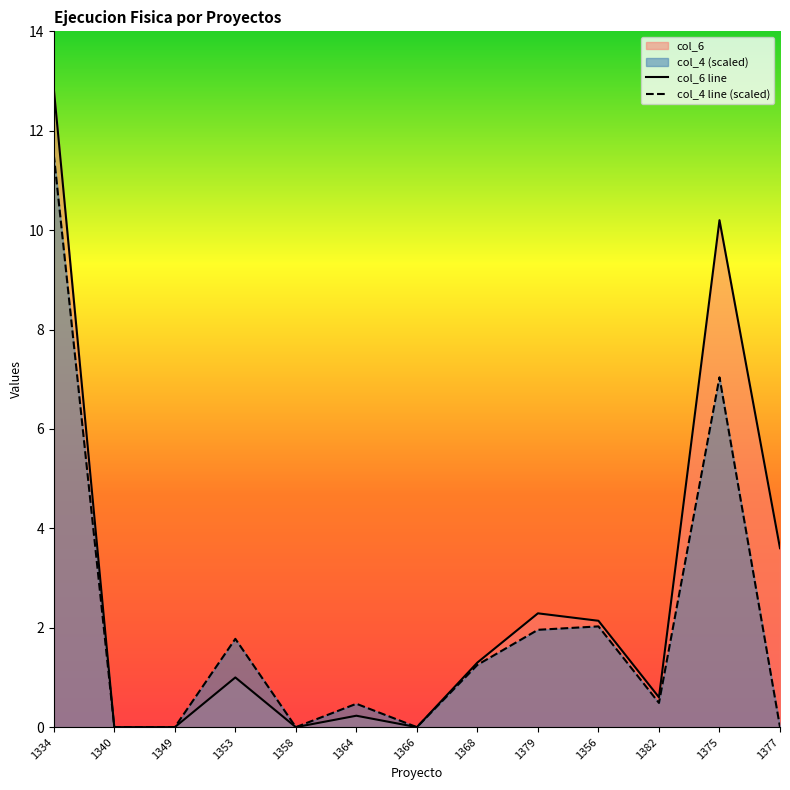

What is the difference between the col_4 values at 1358 and 1364?

0.5